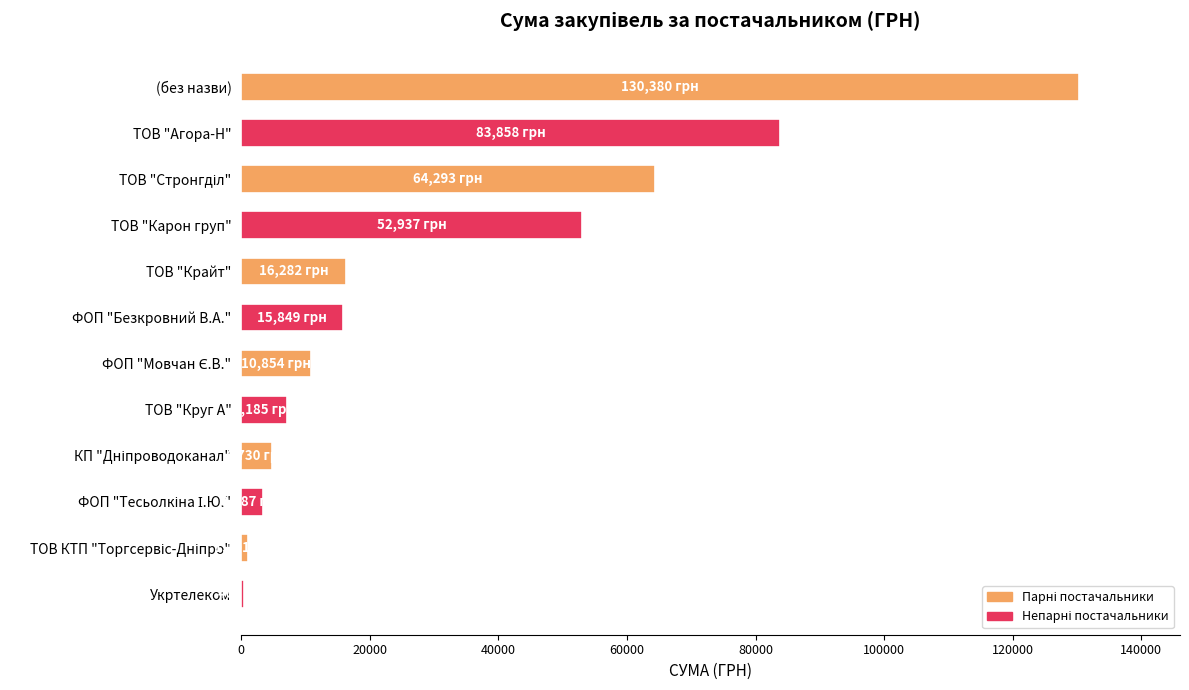

Count the number of values greater than 15849.

6